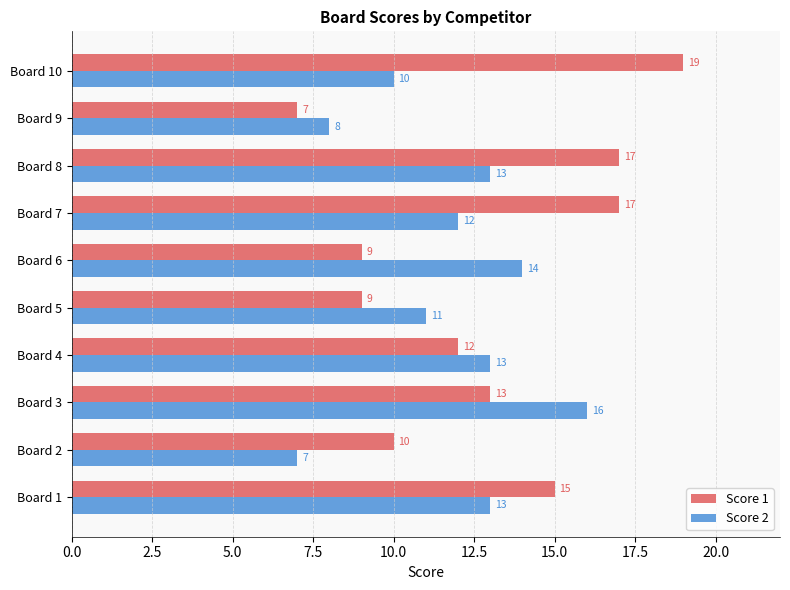

Is it true that Score 1 equals 9 at Board 5?

True